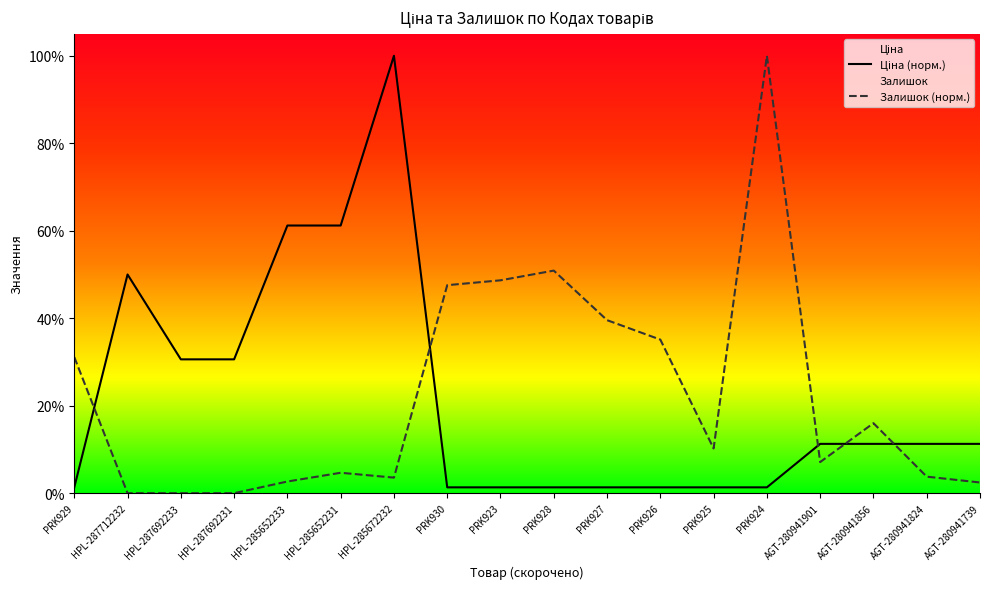

True or false: Ціна (норм.) and Залишок (норм.) cross at least once.

True